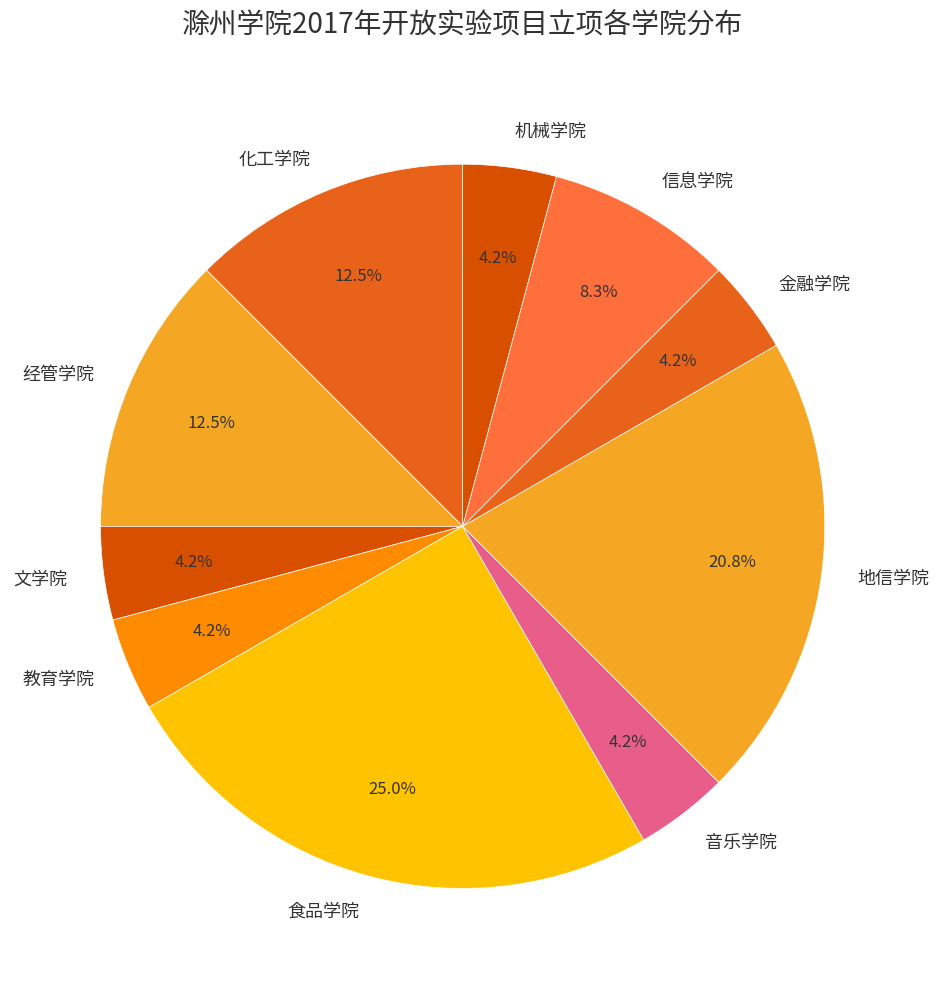

Combined, do 经管学院 and 教育学院 account for over 50%?

No